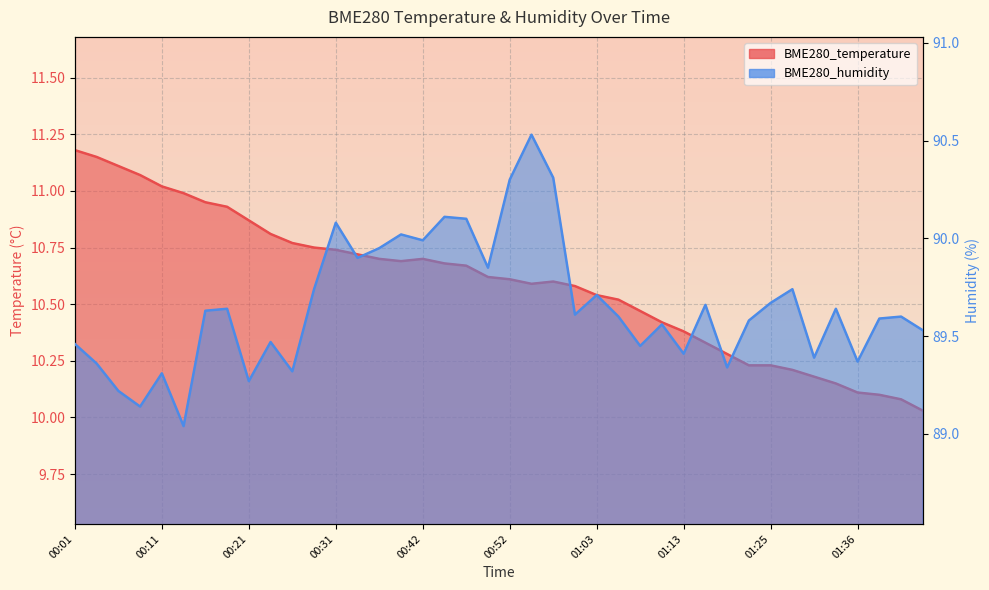

What position from the right is 00:47?

22